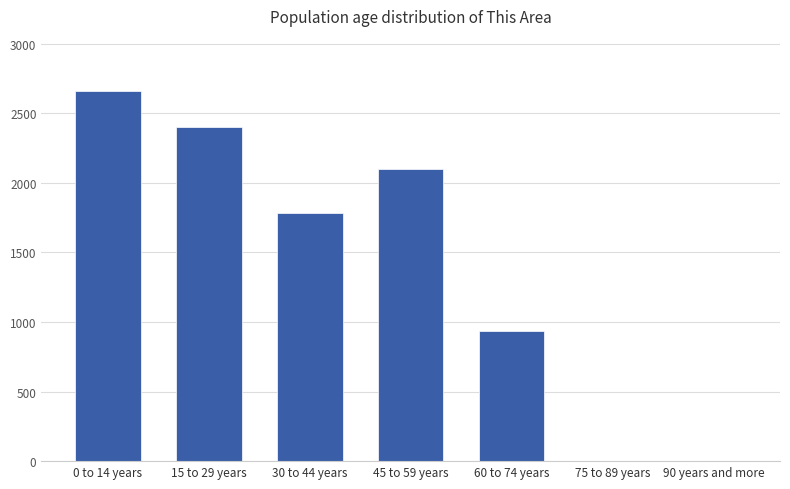

The chart shows a value of 473 at 45 to 59 years. True or false?

False